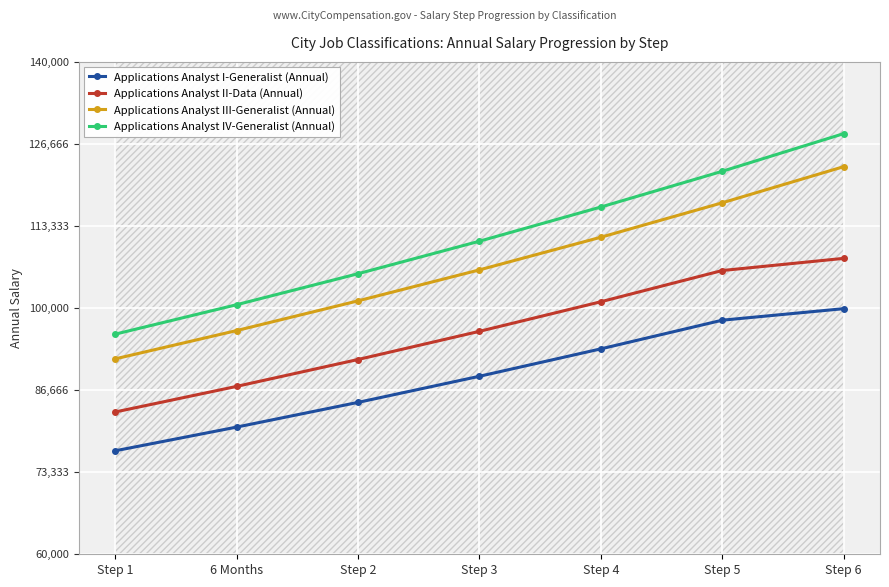

What is the total value across all series at Step 6?

459284.8